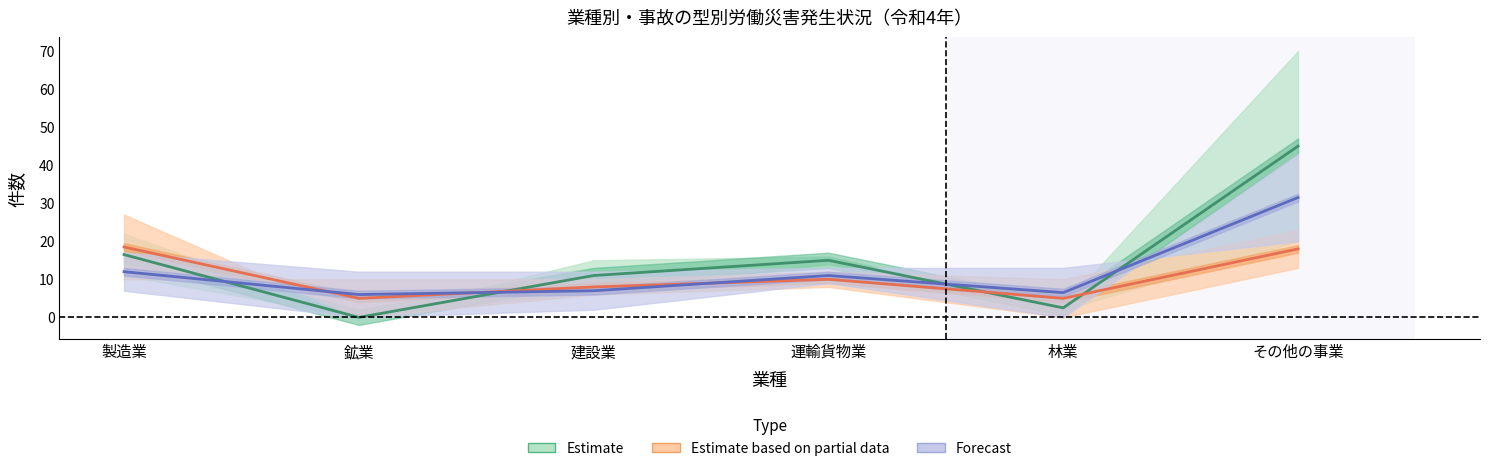

What is the sum of all Estimate based on partial data values?

64.5